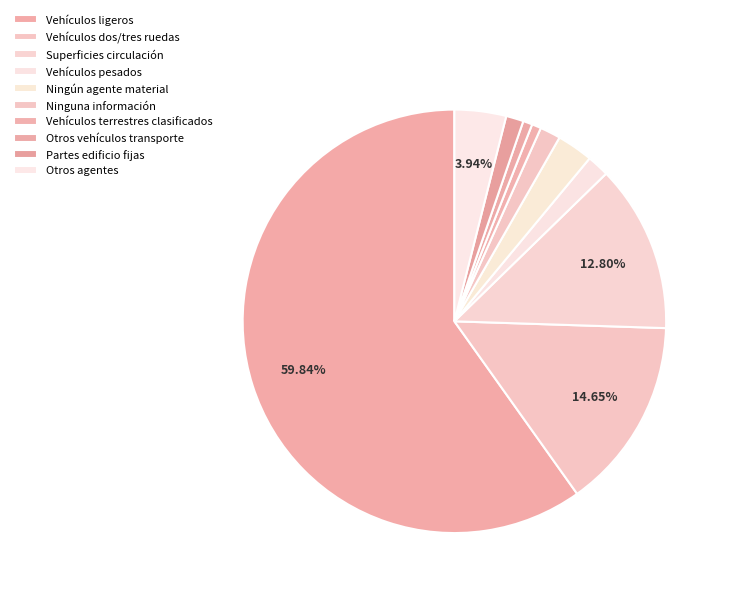

Approximately how many times larger is the value at Partes edificio fijas compared to Superficies circulación?

0.1